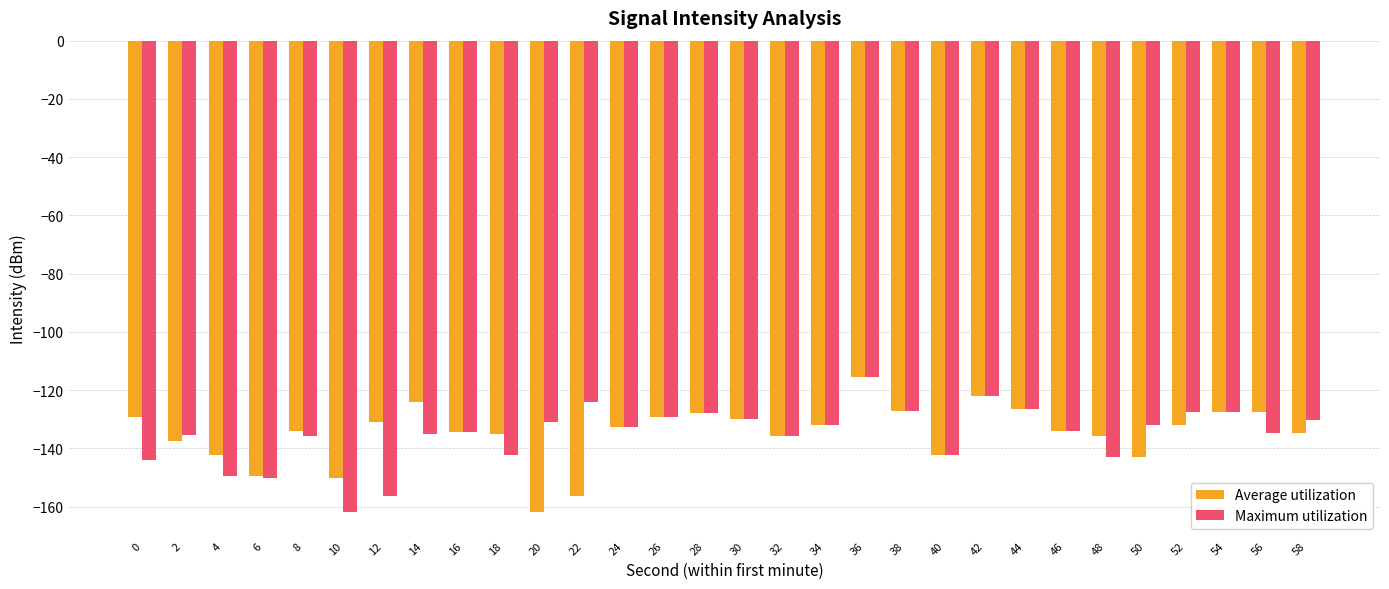

What is the spread (max minus min) of values at 2?

2.0